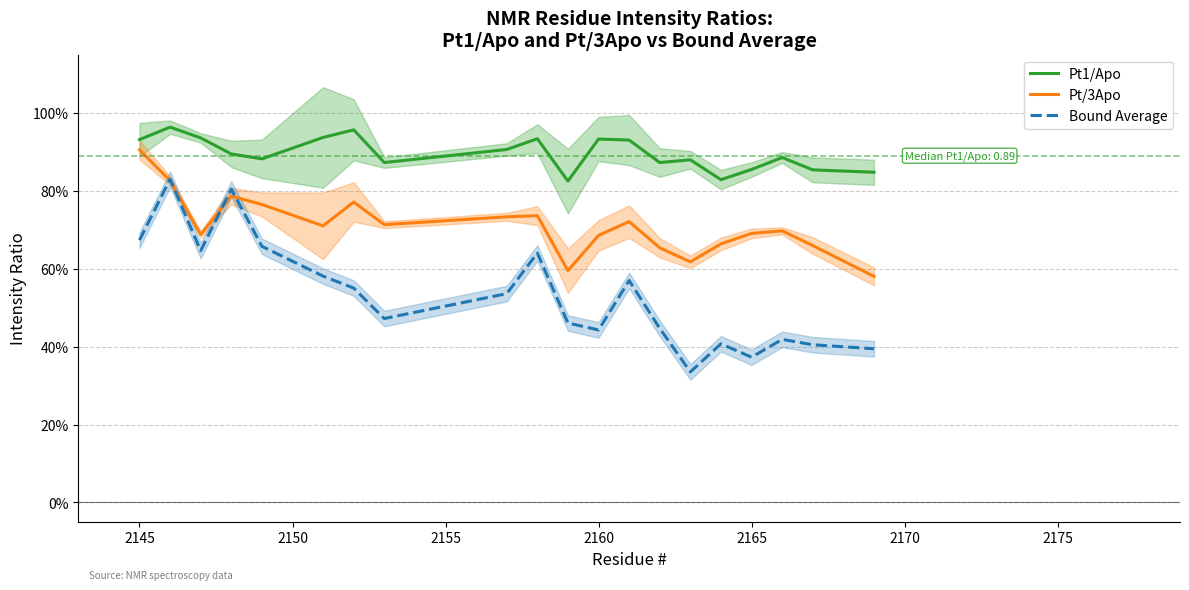

At how many categories does at least one series exceed 0?

20